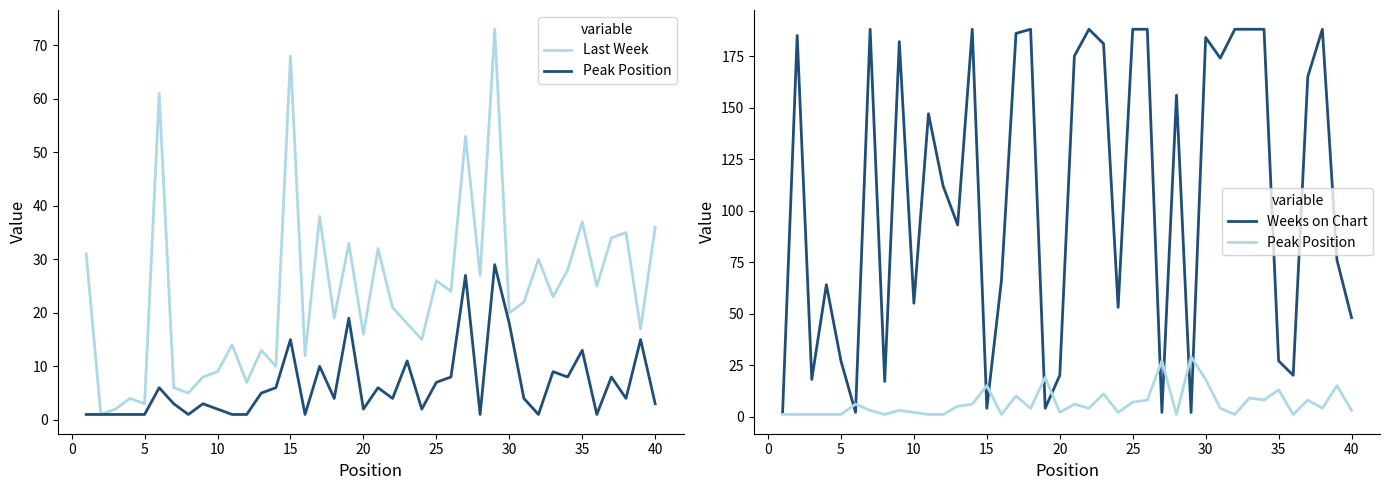

How many times do Weeks on Chart and Last Week cross each other?

13